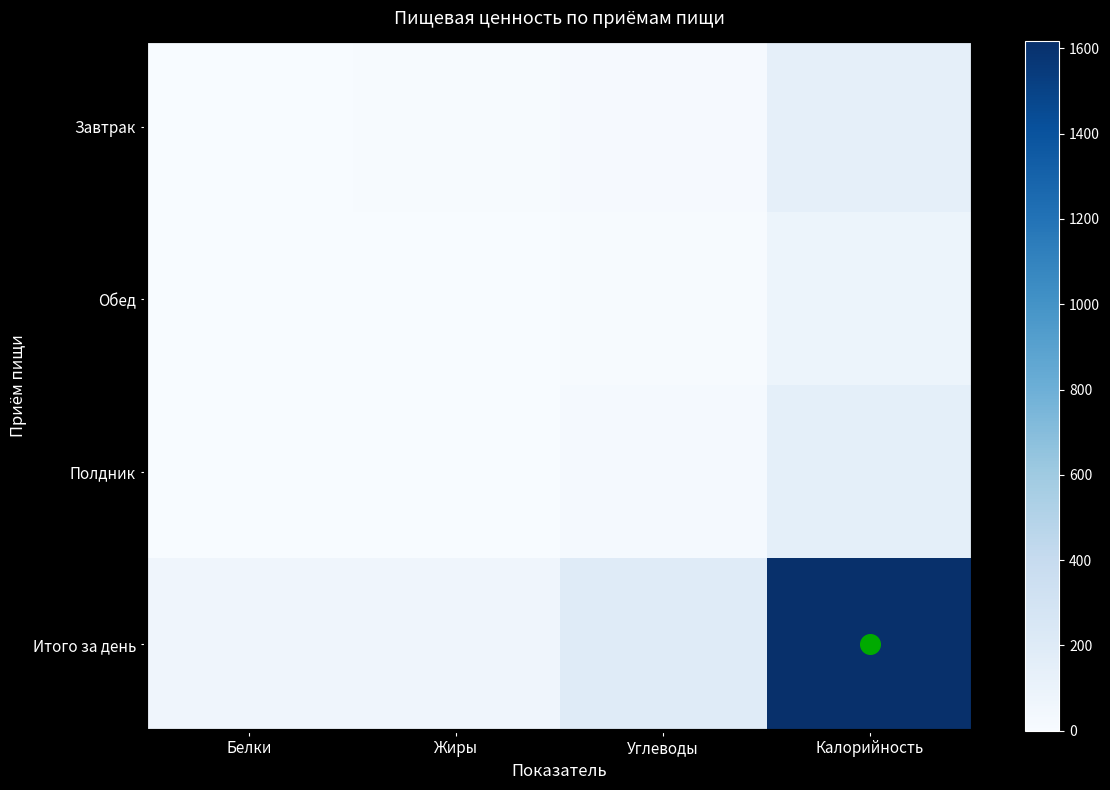

Which category has the lowest value across all series?

Белки